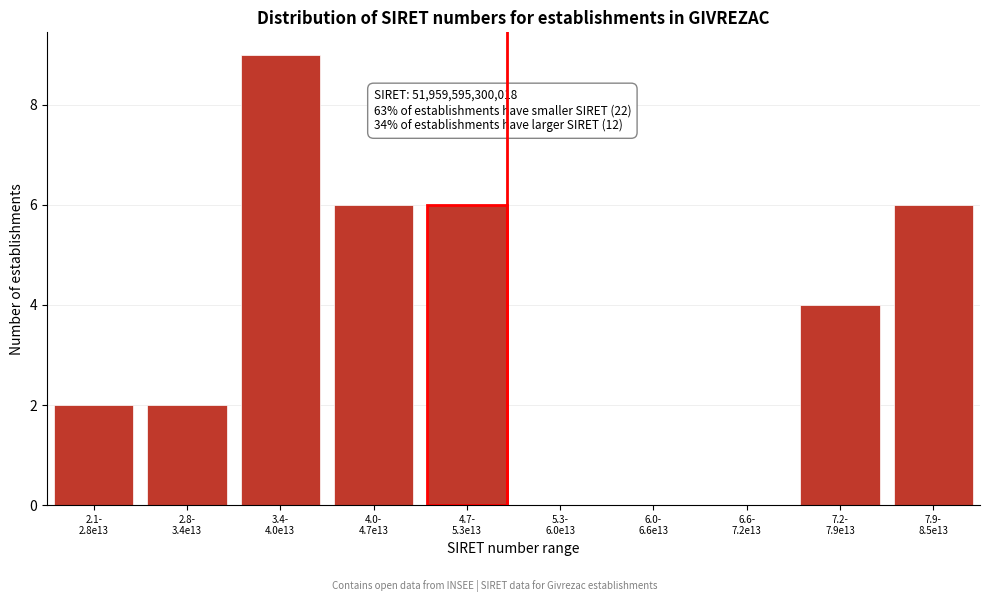

What is the maximum value shown in the chart?

9